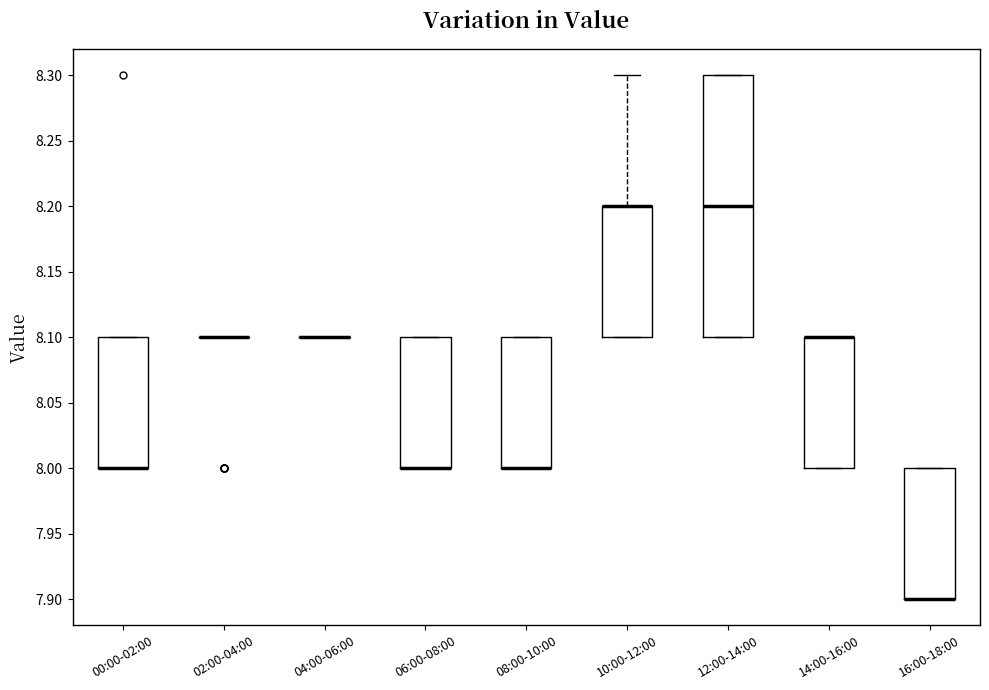

Comparing the boxes themselves (not the whiskers), which one is the tallest?

12:00-14:00